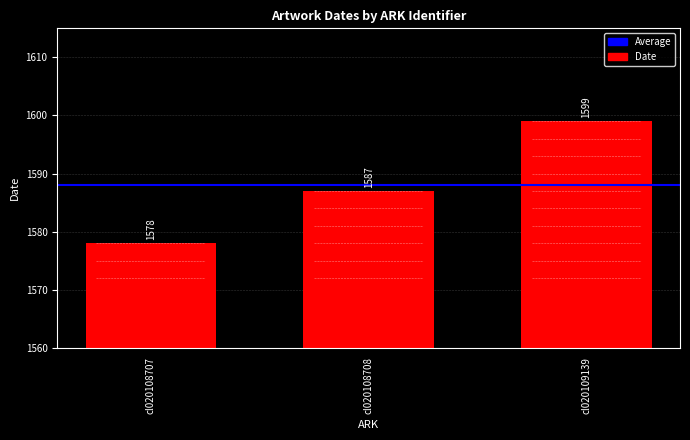

Rank the categories by value from highest to lowest.

cl020109139, cl020108708, cl020108707